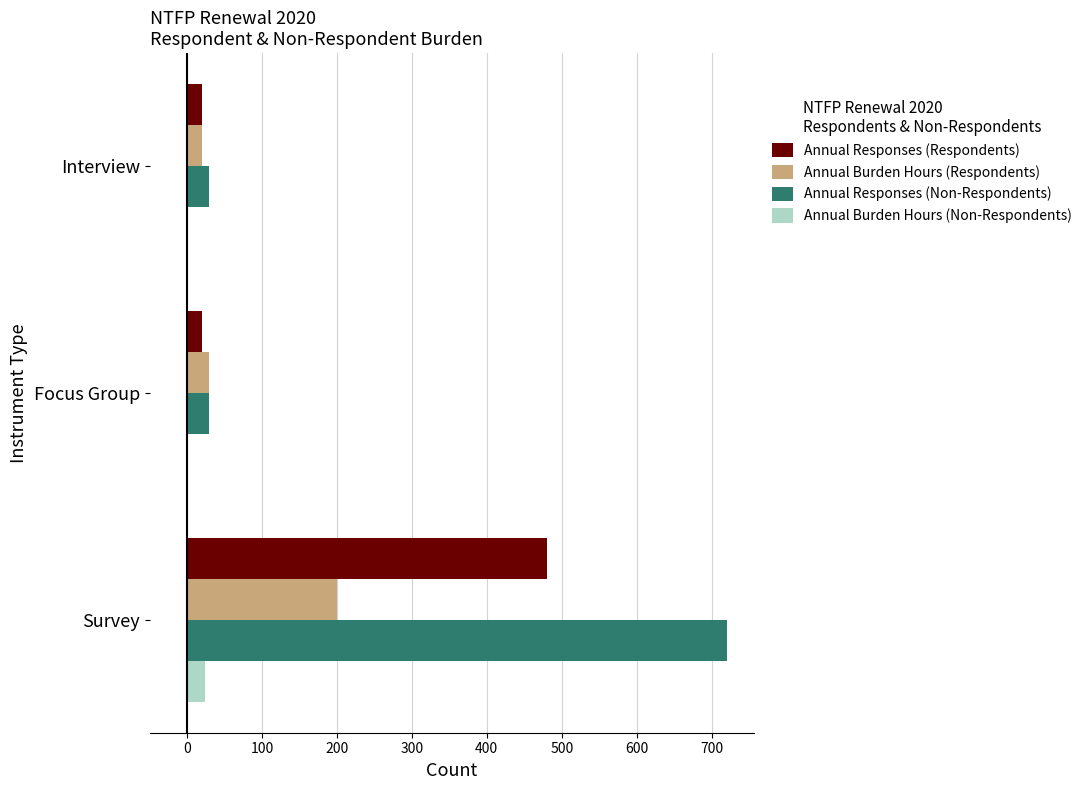

How many data points does each series have?

3